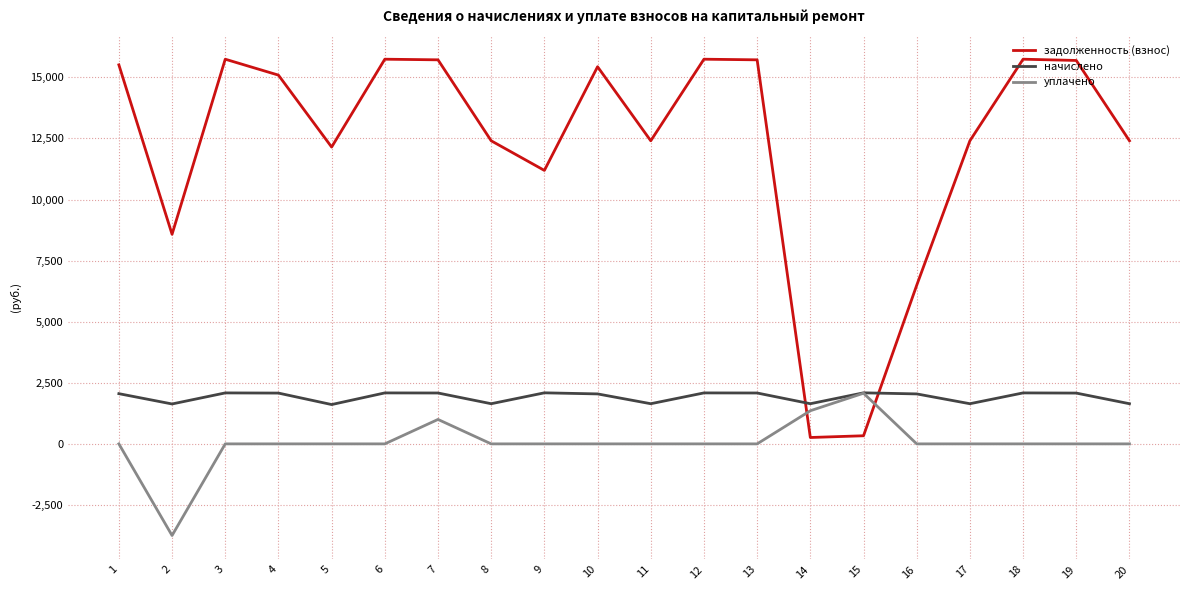

At which label does задолженность (взнос) first exceed 15090?

1